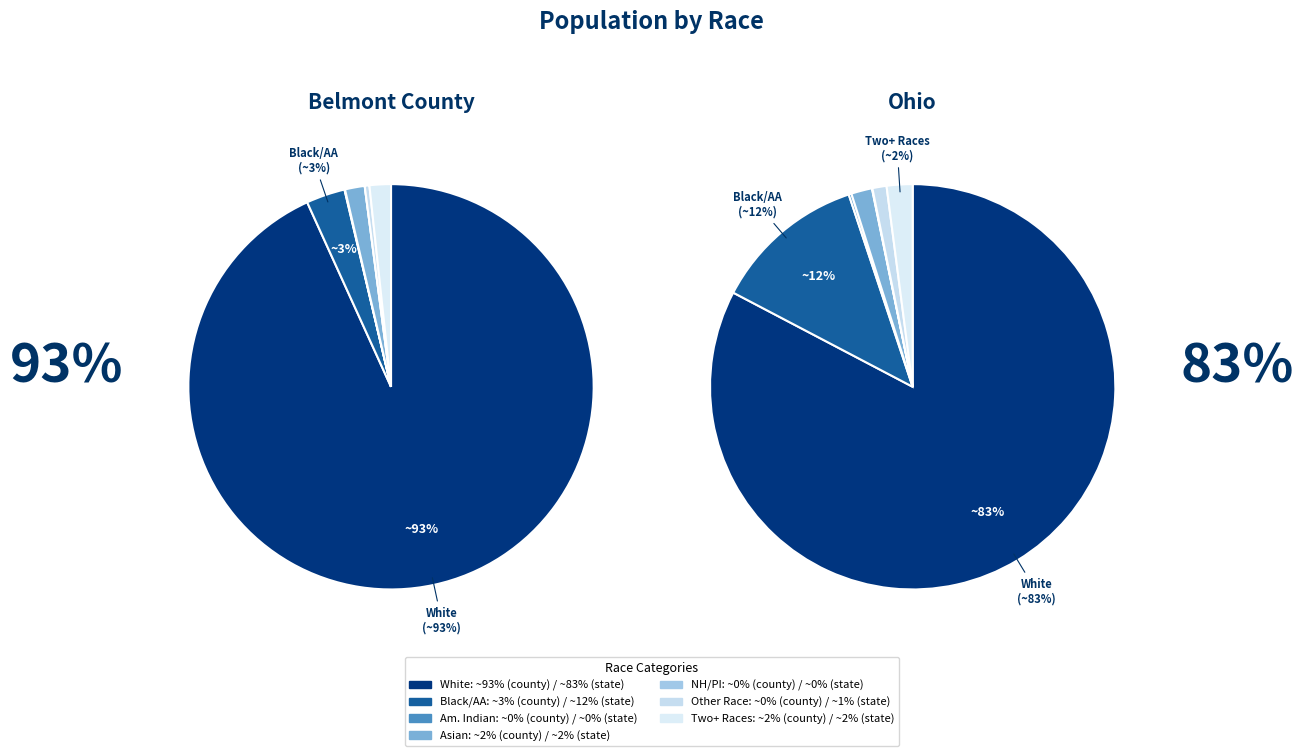

True or false: Black or African American alone accounts for 1% of the total.

False